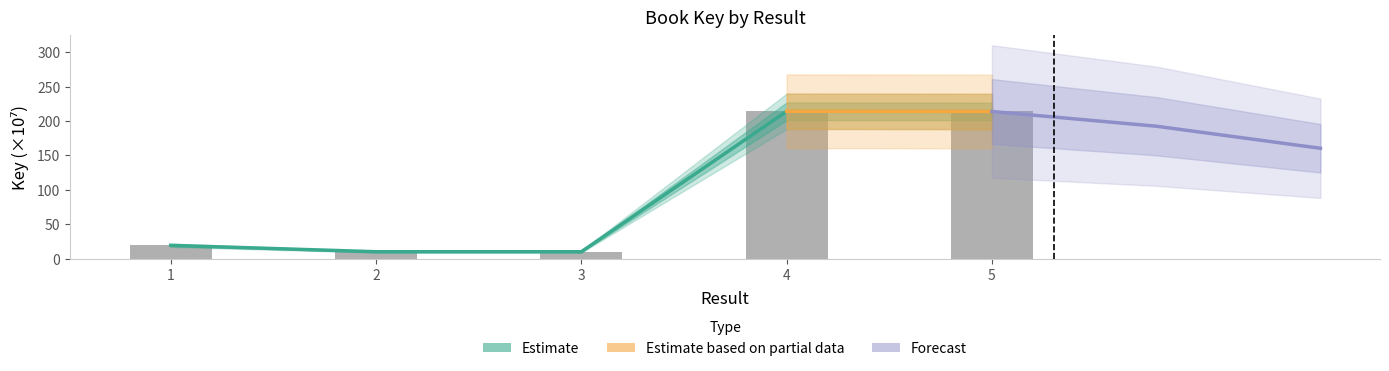

Reading left to right, list all the values displayed in this chart.

1=19.4	2=10.1	3=10.1	4=214.1	5=213.8